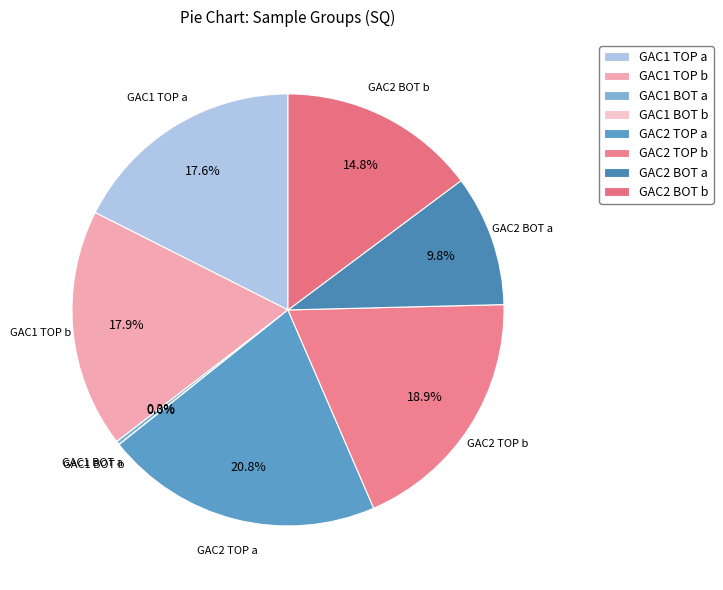

Is it true that GAC1 BOT b is 1% of the pie?

False